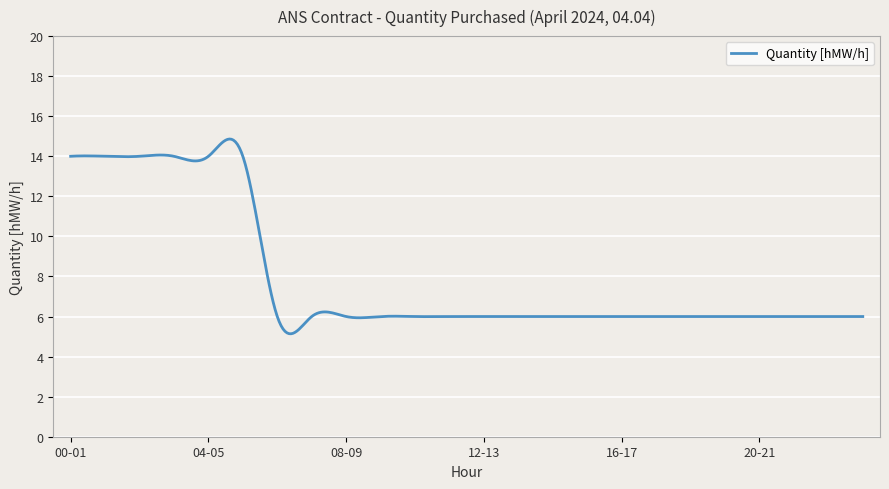

What is the greatest value displayed?

14.9